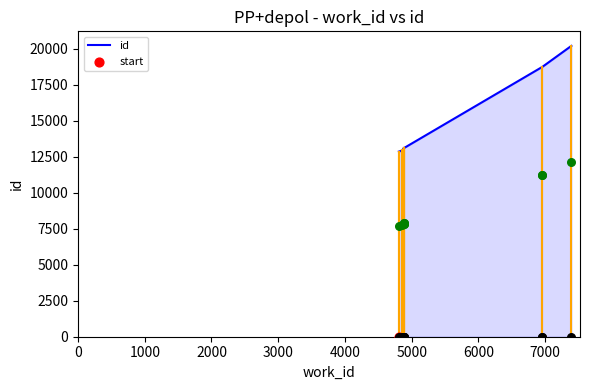

What is the change in value from 3000 to 6000?

+44